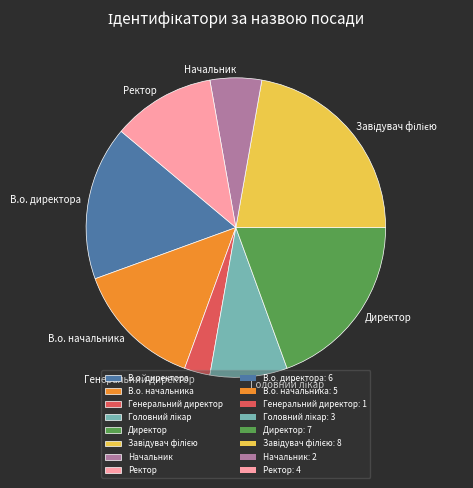

Which category has the smallest portion of the pie?

Генеральний директор